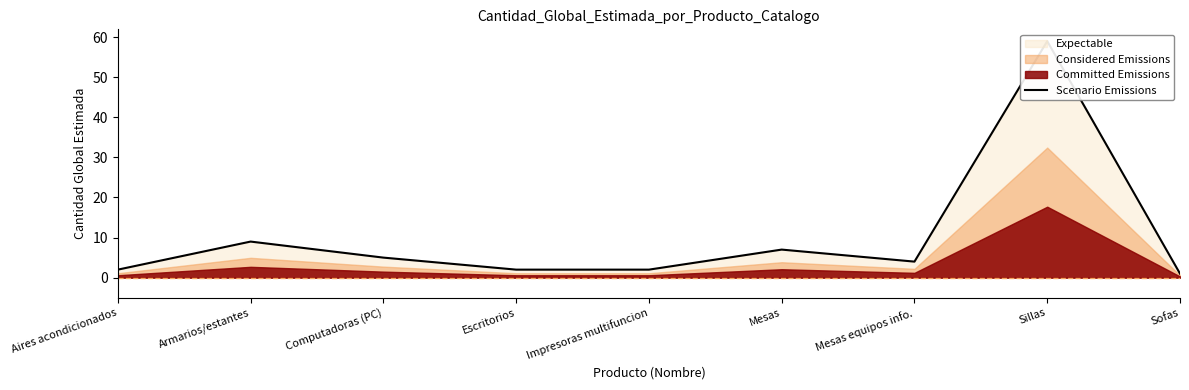

What is the sum of the values at Computadoras (PC) and Sillas?

64